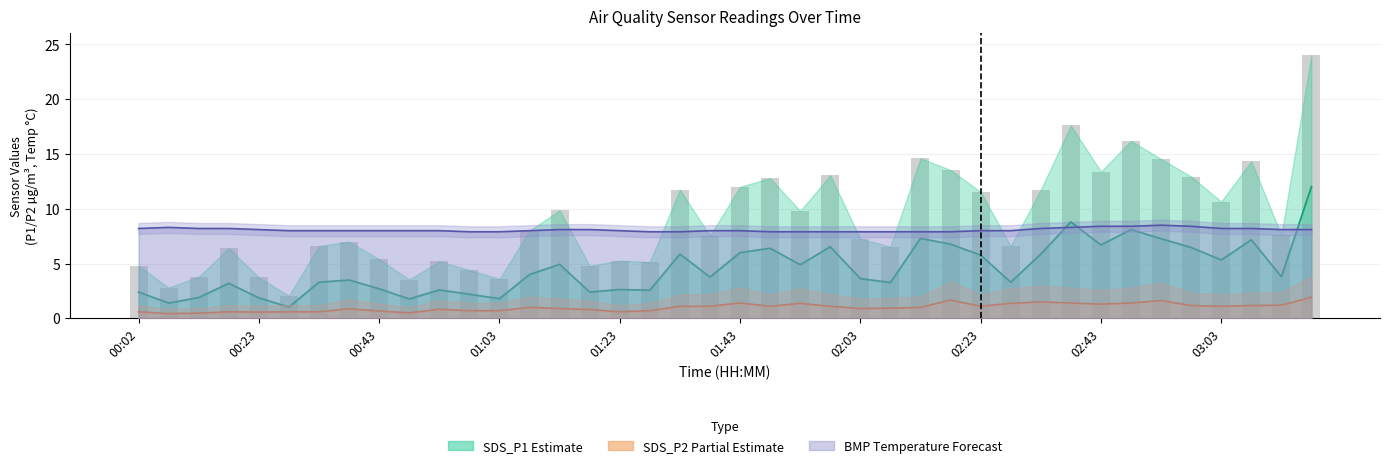

What is the smallest value displayed?

0.4